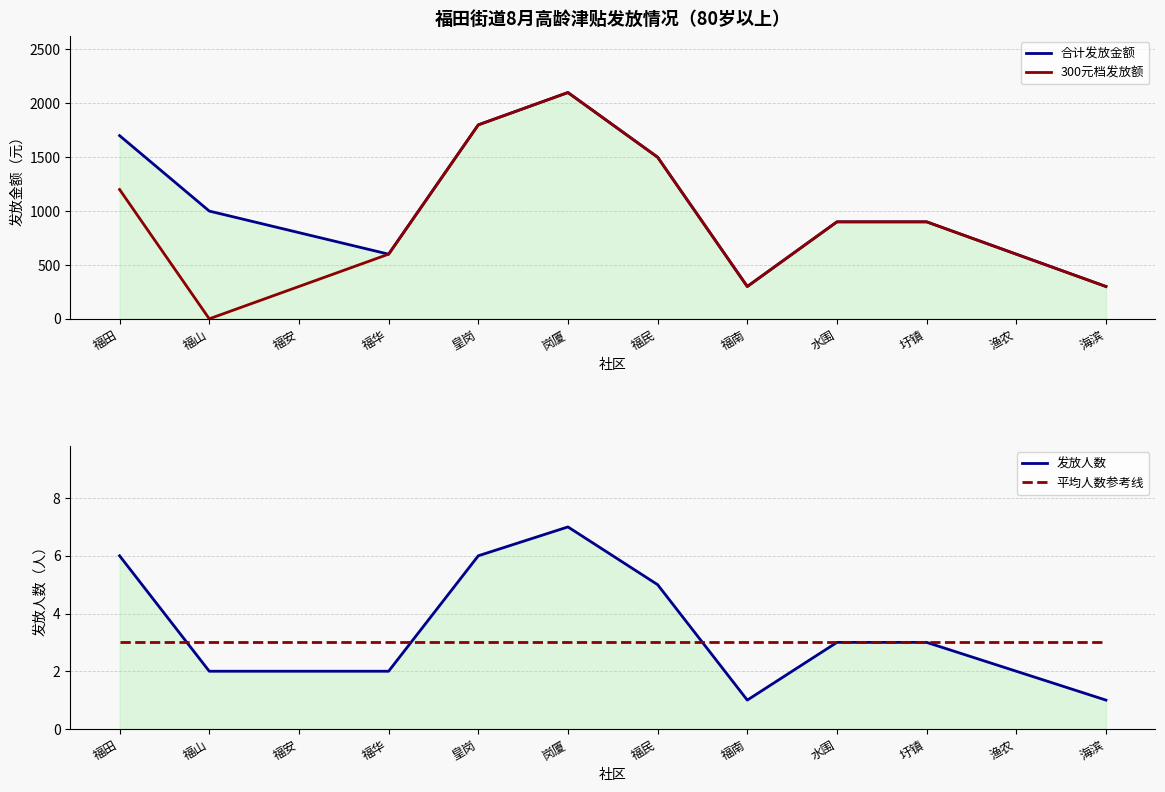

What is the value of the 平均人数参考线 point at the 7th from the left?

3